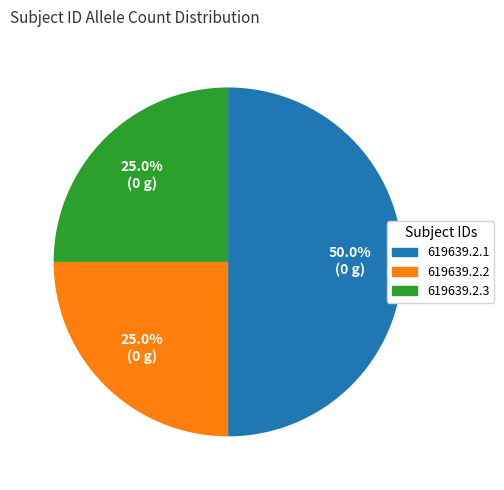

True or false: 619639.2.2 accounts for 19% of the total.

False